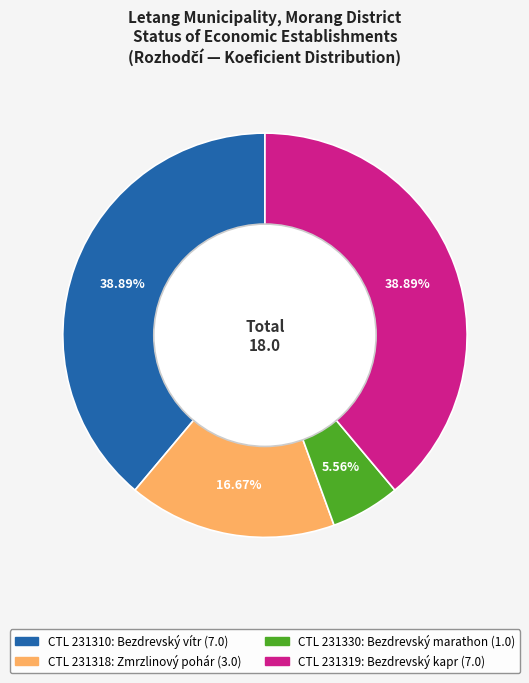

How many slices are in this pie chart?

4